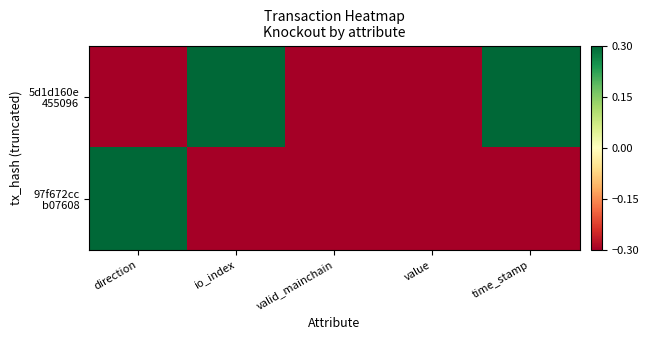

Which series has the largest total across all categories?

5d1d160e 455096